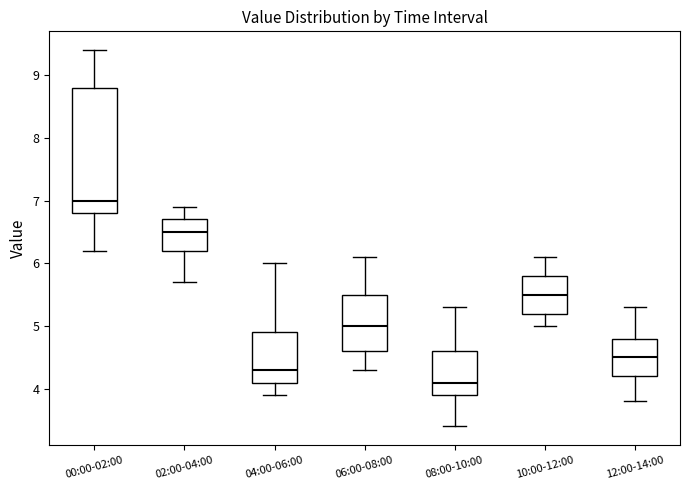

Which box's median line is the highest?

00:00-02:00